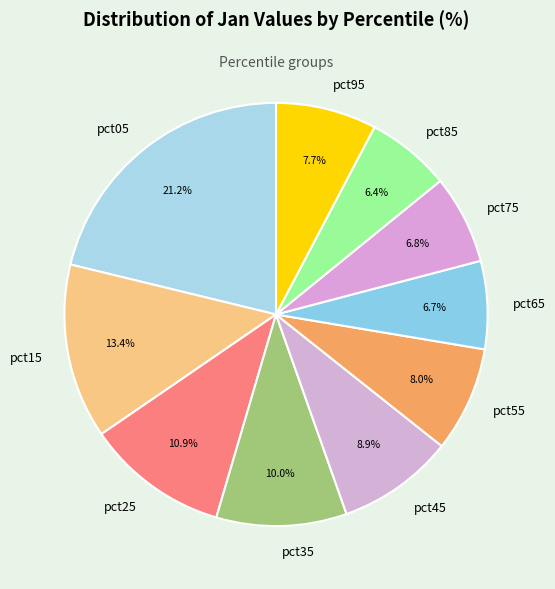

Combined, what portion of the pie is pct35 and pct65?

16.7%